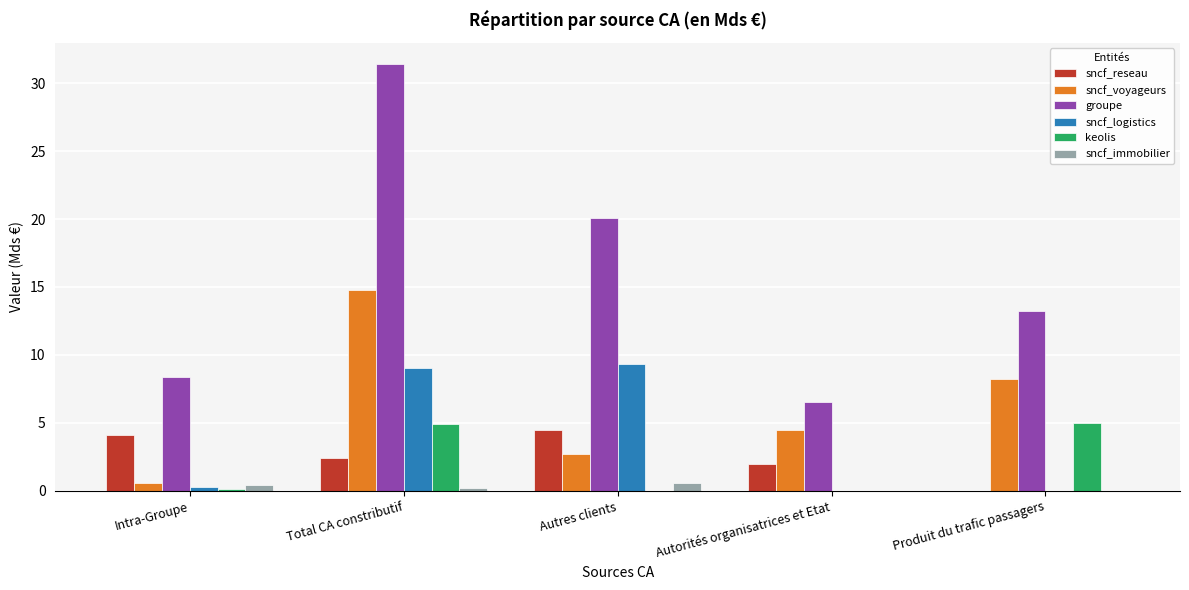

How many series are shown in this chart?

6